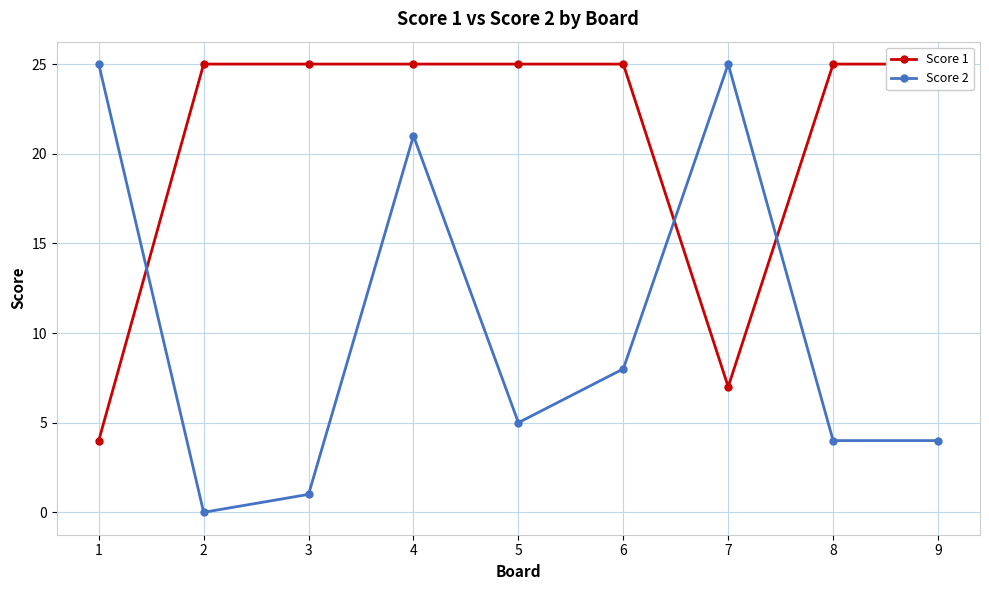

The value of Score 2 at 8 is 6. True or false?

False